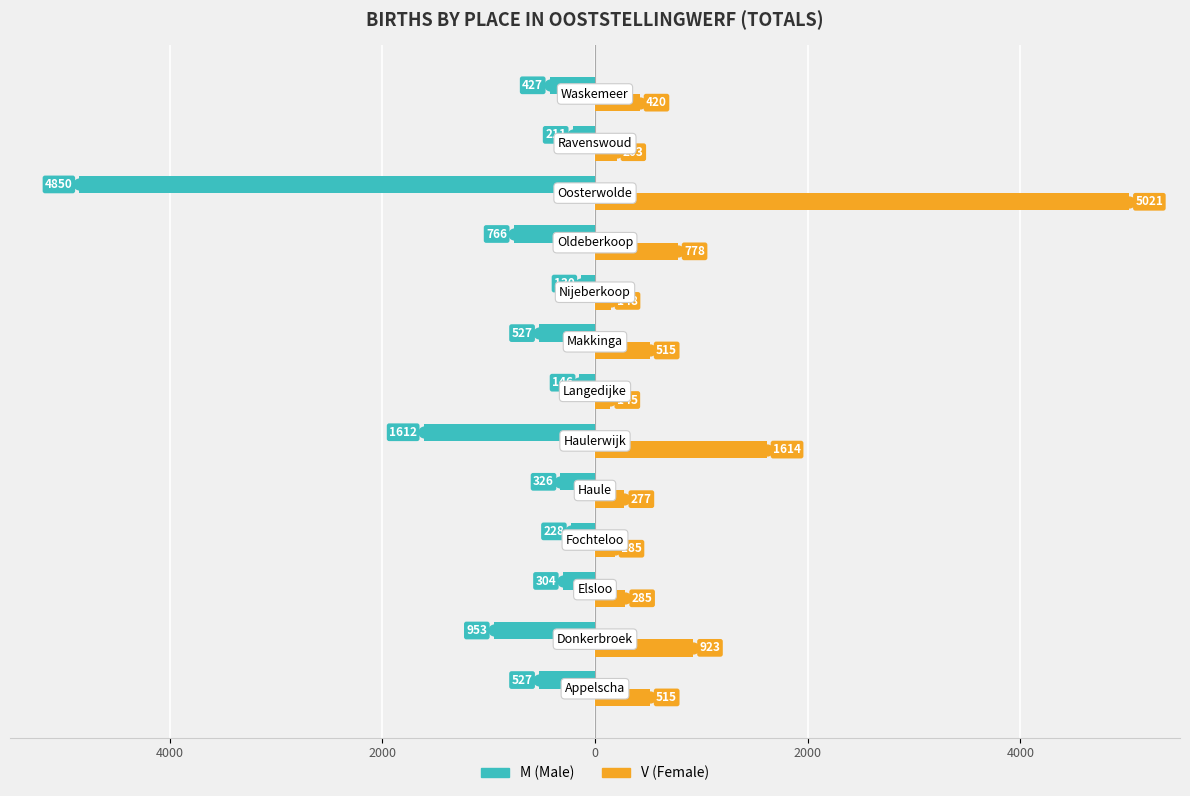

What is the minimum value shown in the chart?

-4850